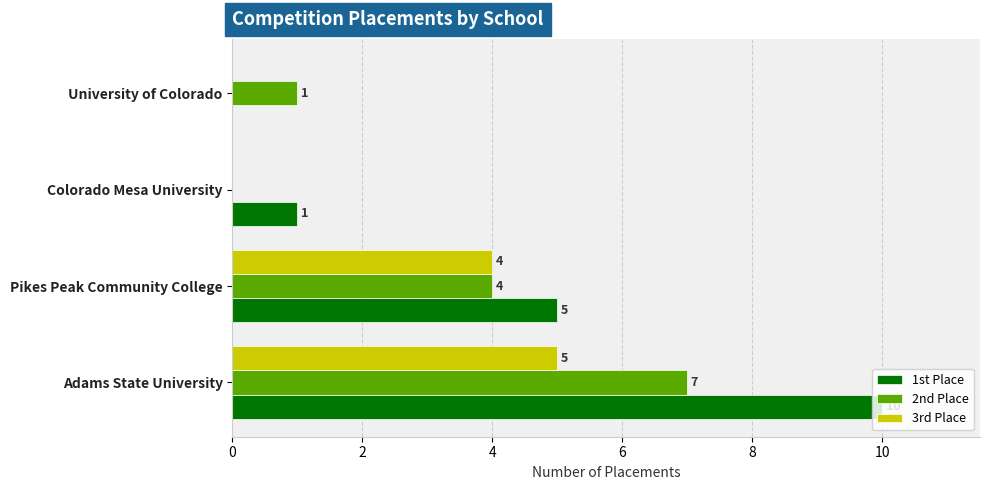

Which series has the largest range (max minus min)?

1st Place